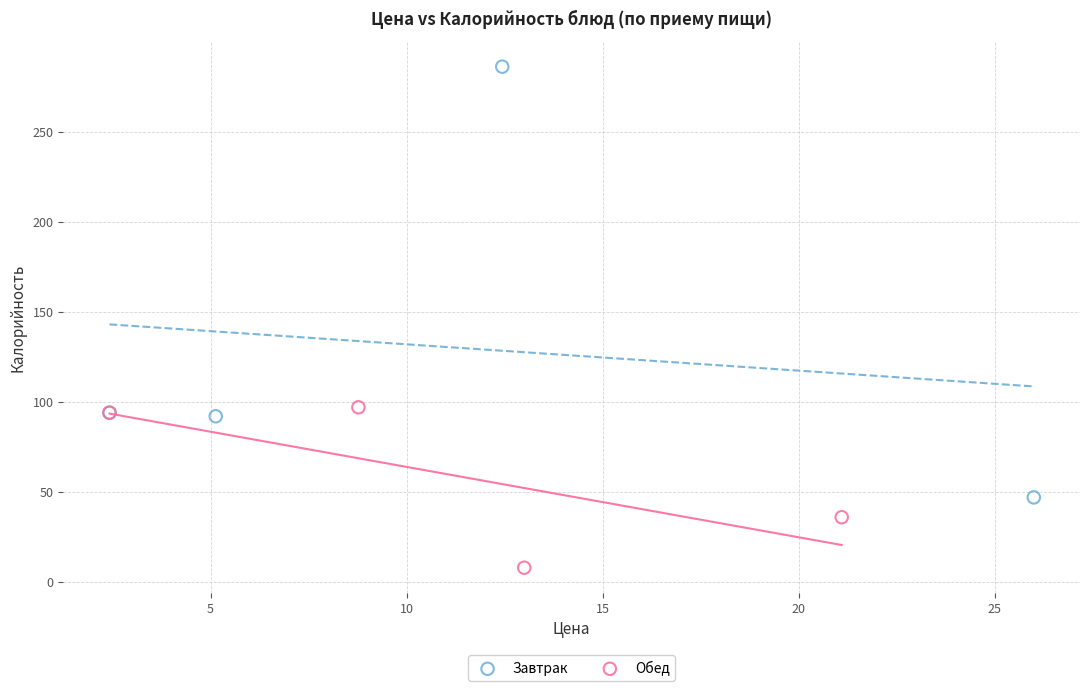

Which series reaches the maximum Y coordinate?

Завтрак